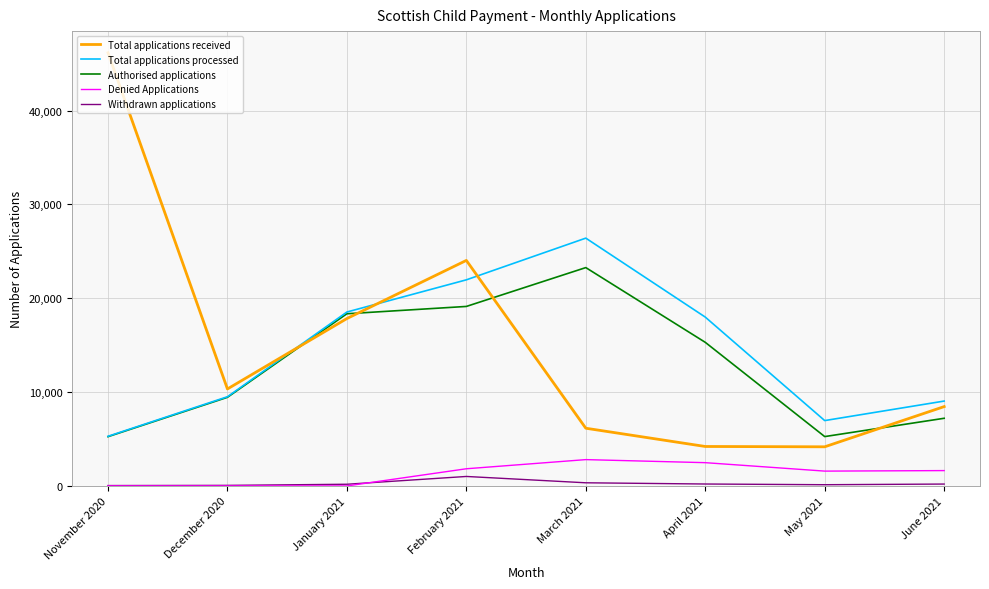

What is the maximum value shown in the chart?

46165